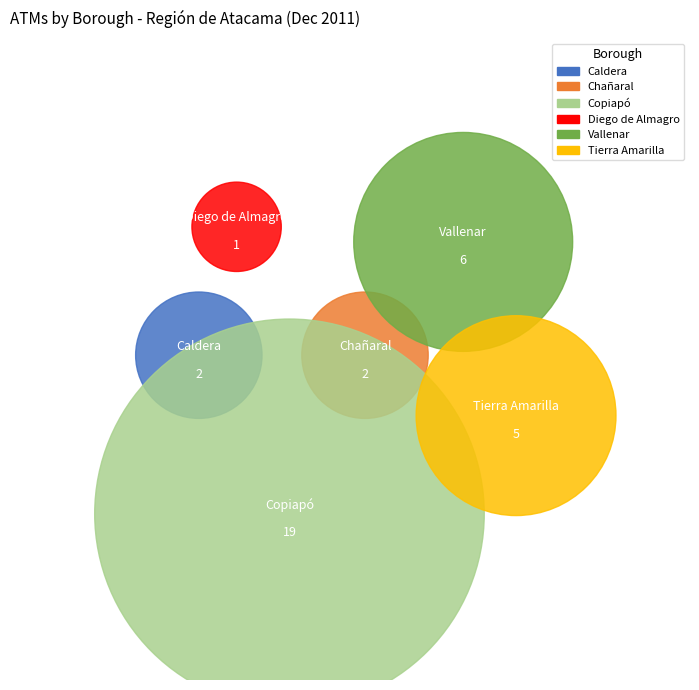

Combined, do Caldera and Copiapó account for over 50%?

Yes